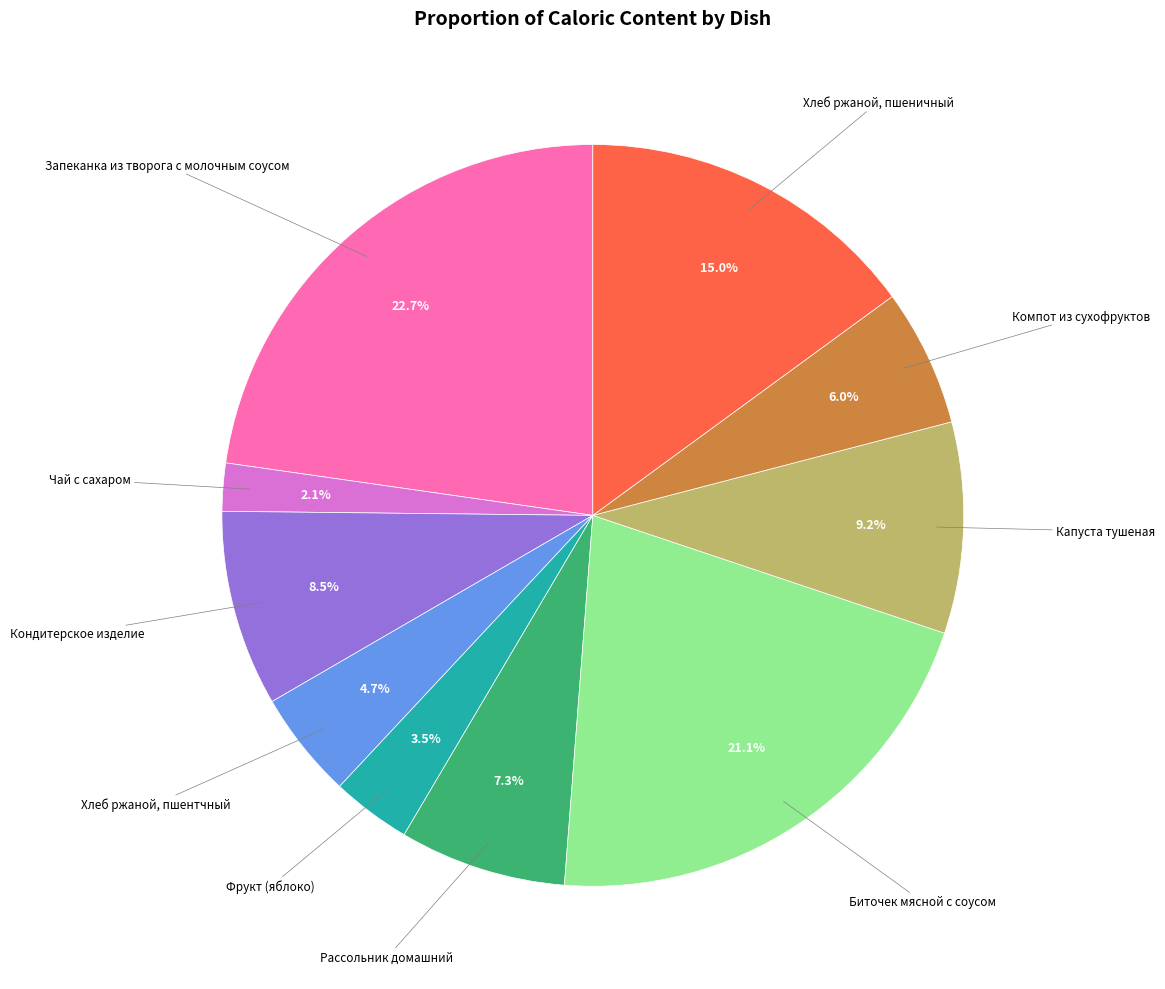

Is there a majority slice in this chart?

No